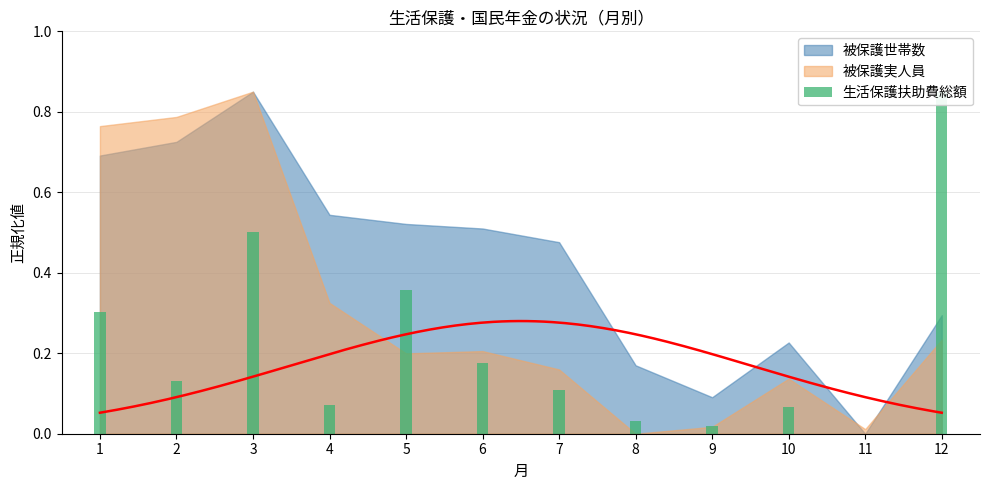

What is the value of the 3rd bar from the left?

0.5